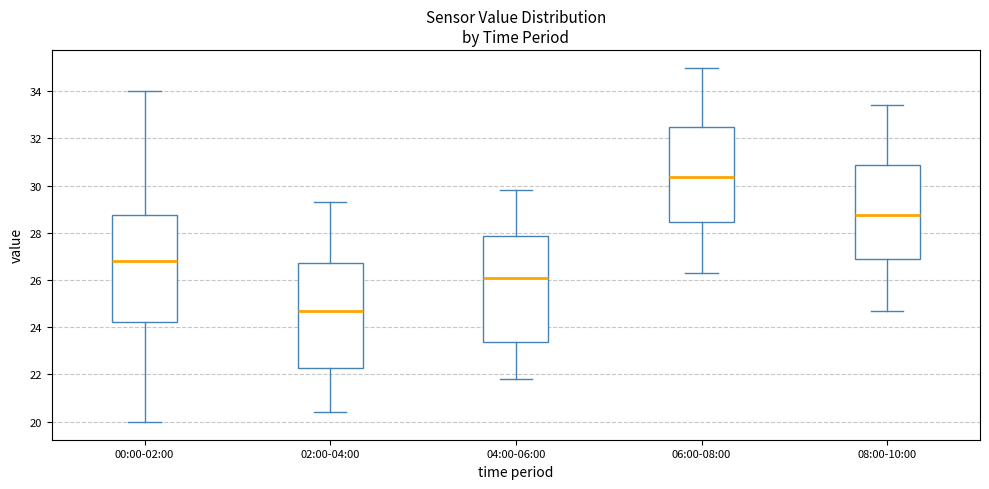

Which box's median line is the lowest?

02:00-04:00